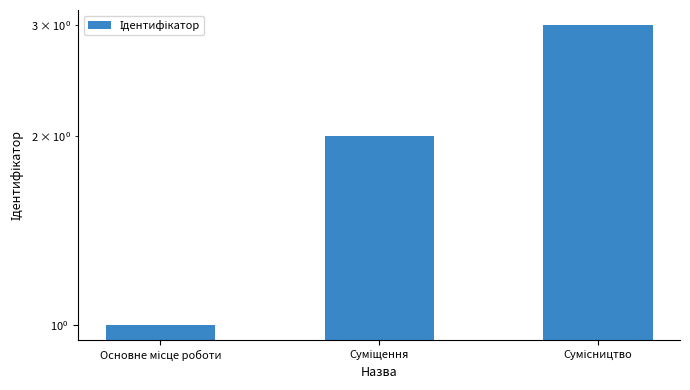

Rank the categories by value from lowest to highest.

Основне місце роботи, Суміщення, Сумісництво